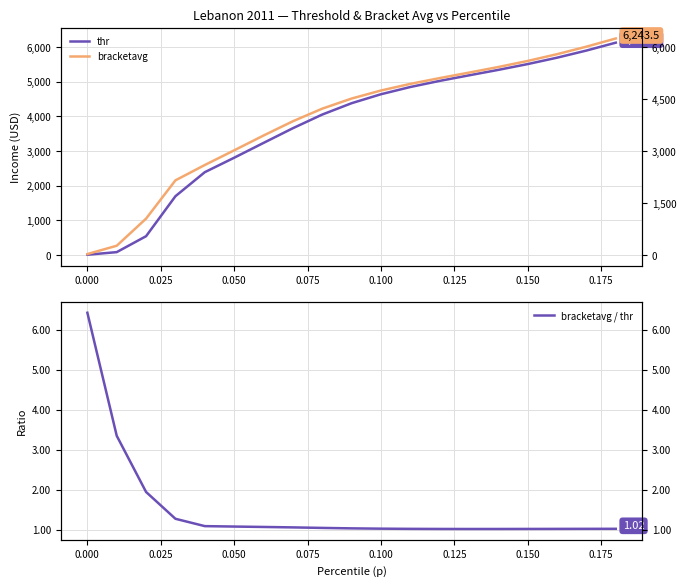

What is the highest value of the bracketavg / thr series?

6.4